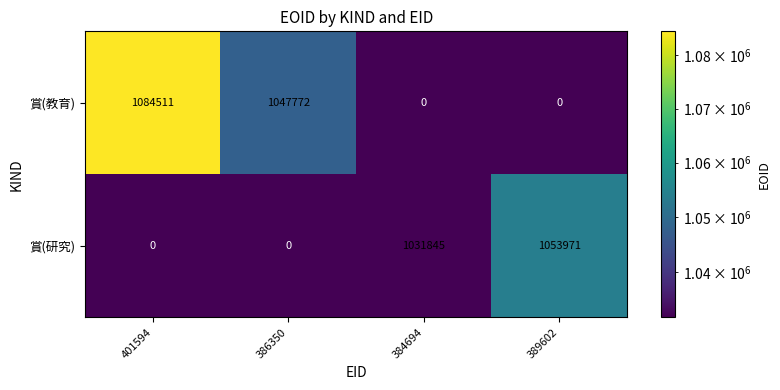

Reading right to left, transcribe all the data shown in this chart.

賞(教育): 389602=0	384694=0	386350=1047772	401594=1084511
賞(研究): 389602=1053971	384694=1031845	386350=0	401594=0